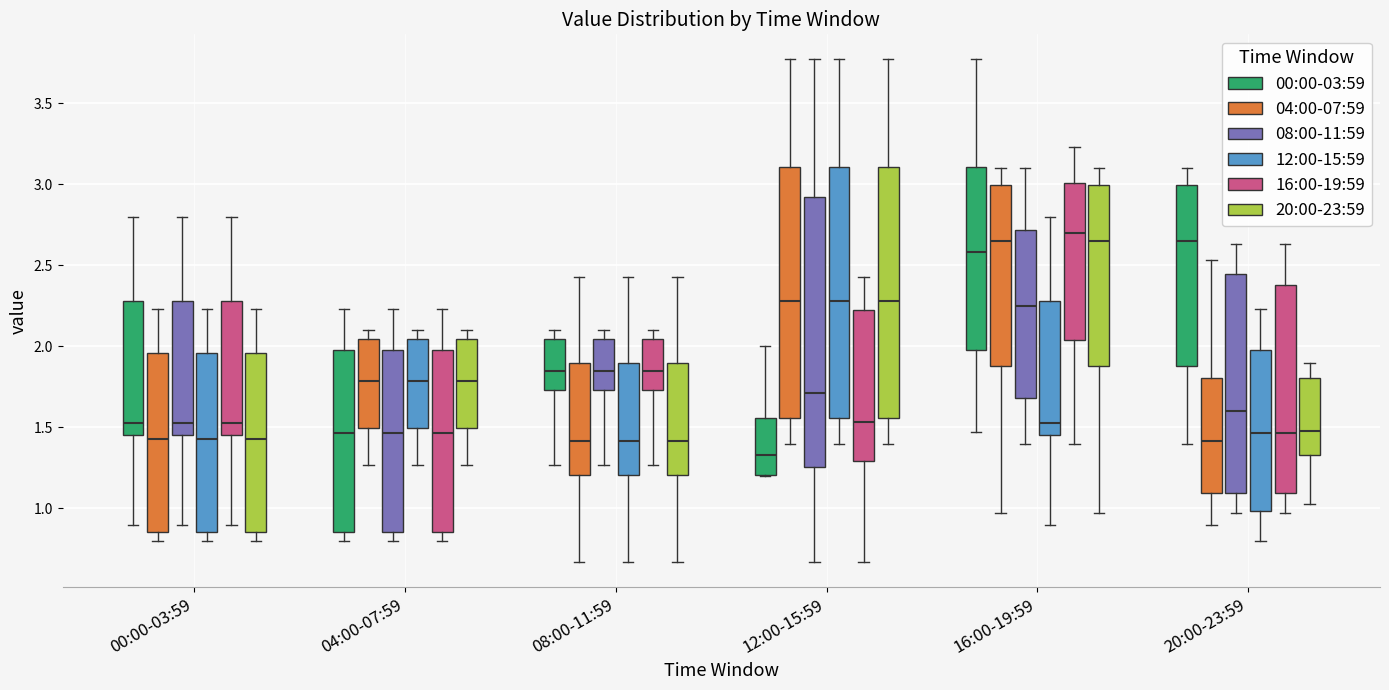

Reading left to right, read every box against the y-axis: the position of its median line, the range the box covers, and the ends of its whiskers. The values are not printed on the chart, so give them approximately, as read against the axis.

00:00-03:59 (00:00-03:59): median 1.55, box 1.45 to 2.30, whiskers 0.90 to 2.80
00:00-03:59 (04:00-07:59): median 1.45, box 0.85 to 1.95, whiskers 0.80 to 2.25
00:00-03:59 (08:00-11:59): median 1.55, box 1.45 to 2.30, whiskers 0.90 to 2.80
00:00-03:59 (12:00-15:59): median 1.45, box 0.85 to 1.95, whiskers 0.80 to 2.25
00:00-03:59 (16:00-19:59): median 1.55, box 1.45 to 2.30, whiskers 0.90 to 2.80
00:00-03:59 (20:00-23:59): median 1.45, box 0.85 to 1.95, whiskers 0.80 to 2.25
04:00-07:59 (00:00-03:59): median 1.45, box 0.85 to 2.00, whiskers 0.80 to 2.25
04:00-07:59 (04:00-07:59): median 1.80, box 1.50 to 2.05, whiskers 1.25 to 2.10
04:00-07:59 (08:00-11:59): median 1.45, box 0.85 to 2.00, whiskers 0.80 to 2.25
04:00-07:59 (12:00-15:59): median 1.80, box 1.50 to 2.05, whiskers 1.25 to 2.10
04:00-07:59 (16:00-19:59): median 1.45, box 0.85 to 2.00, whiskers 0.80 to 2.25
04:00-07:59 (20:00-23:59): median 1.80, box 1.50 to 2.05, whiskers 1.25 to 2.10
08:00-11:59 (00:00-03:59): median 1.85, box 1.75 to 2.05, whiskers 1.25 to 2.10
08:00-11:59 (04:00-07:59): median 1.40, box 1.20 to 1.90, whiskers 0.65 to 2.45
08:00-11:59 (08:00-11:59): median 1.85, box 1.75 to 2.05, whiskers 1.25 to 2.10
08:00-11:59 (12:00-15:59): median 1.40, box 1.20 to 1.90, whiskers 0.65 to 2.45
08:00-11:59 (16:00-19:59): median 1.85, box 1.75 to 2.05, whiskers 1.25 to 2.10
08:00-11:59 (20:00-23:59): median 1.40, box 1.20 to 1.90, whiskers 0.65 to 2.45
12:00-15:59 (00:00-03:59): median 1.35, box 1.20 to 1.55, whiskers 1.20 to 2.00
12:00-15:59 (04:00-07:59): median 2.30, box 1.55 to 3.10, whiskers 1.40 to 3.75
12:00-15:59 (08:00-11:59): median 1.70, box 1.25 to 2.90, whiskers 0.65 to 3.75
12:00-15:59 (12:00-15:59): median 2.30, box 1.55 to 3.10, whiskers 1.40 to 3.75
12:00-15:59 (16:00-19:59): median 1.55, box 1.30 to 2.20, whiskers 0.65 to 2.45
12:00-15:59 (20:00-23:59): median 2.30, box 1.55 to 3.10, whiskers 1.40 to 3.75
16:00-19:59 (00:00-03:59): median 2.60, box 2.00 to 3.10, whiskers 1.45 to 3.75
16:00-19:59 (04:00-07:59): median 2.65, box 1.90 to 3.00, whiskers 0.95 to 3.10
16:00-19:59 (08:00-11:59): median 2.25, box 1.70 to 2.70, whiskers 1.40 to 3.10
16:00-19:59 (12:00-15:59): median 1.55, box 1.45 to 2.30, whiskers 0.90 to 2.80
16:00-19:59 (16:00-19:59): median 2.70, box 2.05 to 3.00, whiskers 1.40 to 3.25
16:00-19:59 (20:00-23:59): median 2.65, box 1.90 to 3.00, whiskers 0.95 to 3.10
20:00-23:59 (00:00-03:59): median 2.65, box 1.90 to 3.00, whiskers 1.40 to 3.10
20:00-23:59 (04:00-07:59): median 1.40, box 1.10 to 1.80, whiskers 0.90 to 2.55
20:00-23:59 (08:00-11:59): median 1.60, box 1.10 to 2.45, whiskers 0.95 to 2.65
20:00-23:59 (12:00-15:59): median 1.45, box 1.00 to 2.00, whiskers 0.80 to 2.25
20:00-23:59 (16:00-19:59): median 1.45, box 1.10 to 2.40, whiskers 0.95 to 2.65
20:00-23:59 (20:00-23:59): median 1.50, box 1.35 to 1.80, whiskers 1.05 to 1.90